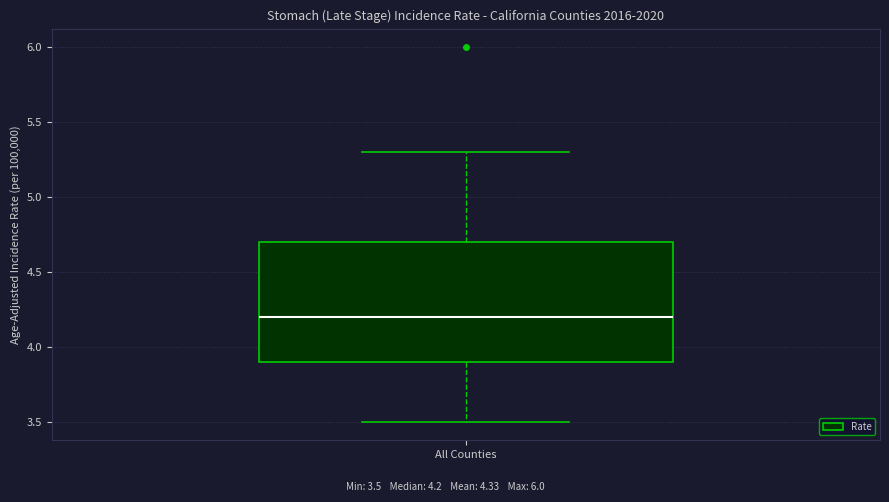

Where does the upper whisker of the box for All Counties end on the y-axis? The values are not printed on the chart, so give them approximately, as read against the axis.

5.3